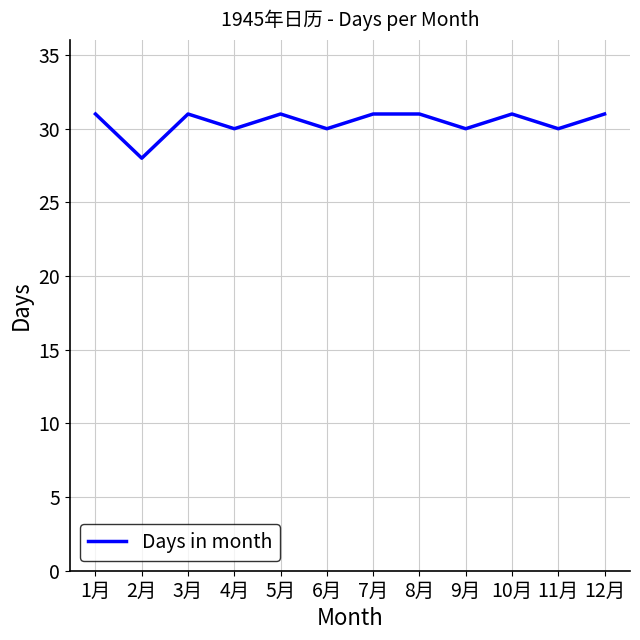

At which category does the chart reach its minimum across all series?

2月